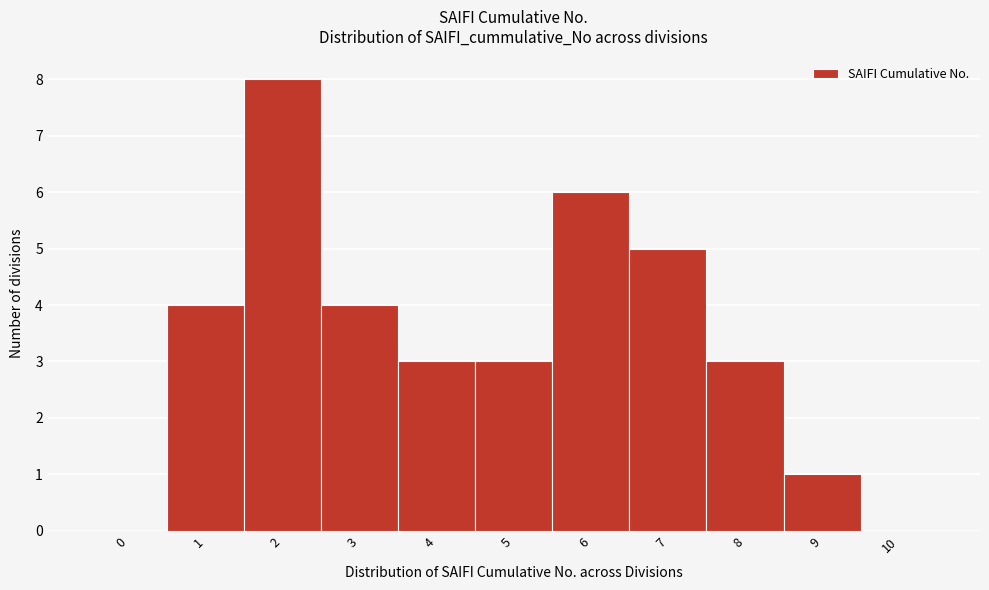

Reading right to left, list all the values displayed in this chart.

10=0	9=1	8=3	7=5	6=6	5=3	4=3	3=4	2=8	1=4	0=0